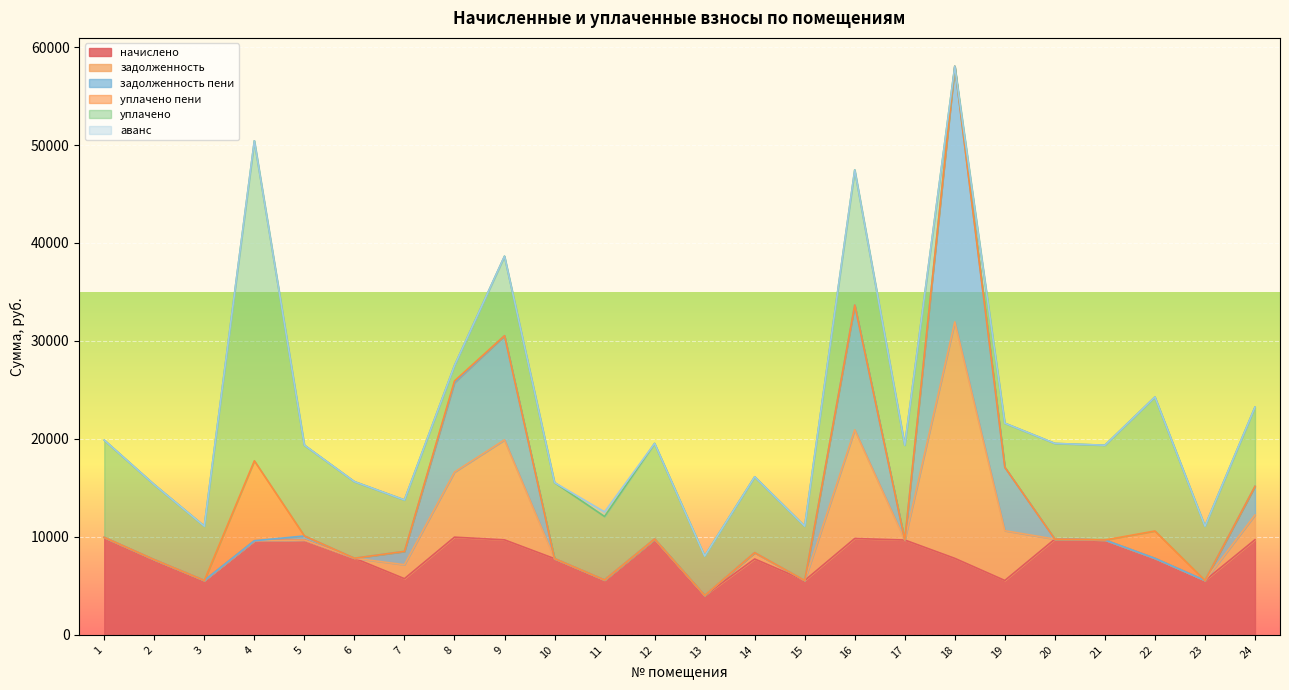

How many distinct data groups are displayed?

6